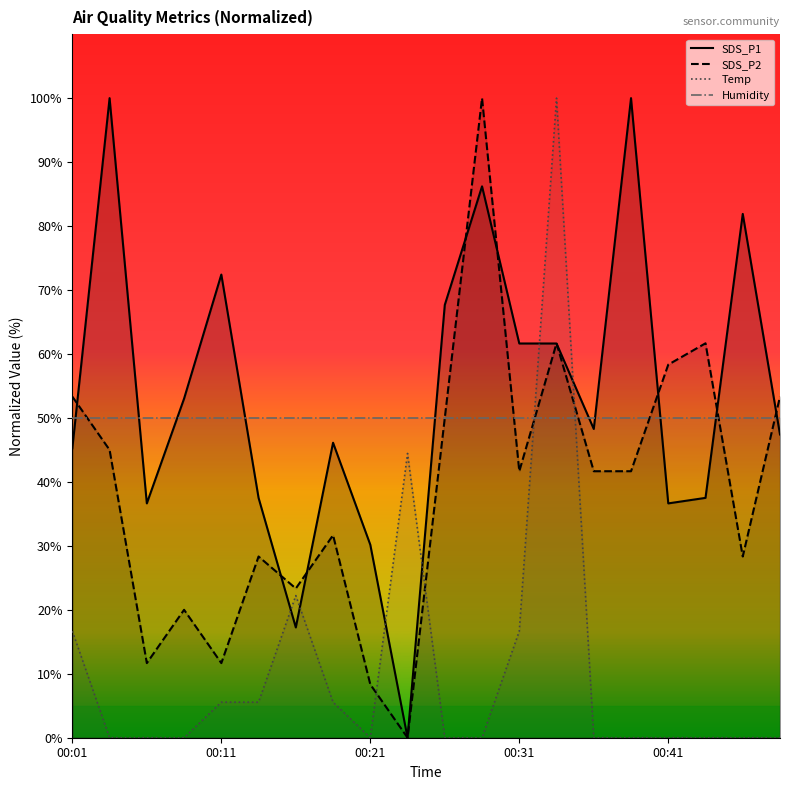

Reading left to right, what are all the values shown in this chart?

SDS_P1: 45.3	100.0	36.6	53.0	72.4	37.5	17.2	46.1	30.2	0.0	67.7	86.2	61.6	61.6	48.3	100.0	36.6	37.5	81.9	47.4
SDS_P2: 53.3	45.0	11.7	20.0	11.7	28.3	23.3	31.7	8.3	0.0	50.0	100.0	41.7	61.7	41.7	41.7	58.3	61.7	28.3	53.3
Temp: 16.7	0.0	0.0	0.0	5.6	5.6	22.2	5.6	0.0	44.4	0.0	0.0	16.7	100.0	0.0	0.0	0.0	0.0	0.0	0.0
Humidity: 50.0	50.0	50.0	50.0	50.0	50.0	50.0	50.0	50.0	50.0	50.0	50.0	50.0	50.0	50.0	50.0	50.0	50.0	50.0	50.0